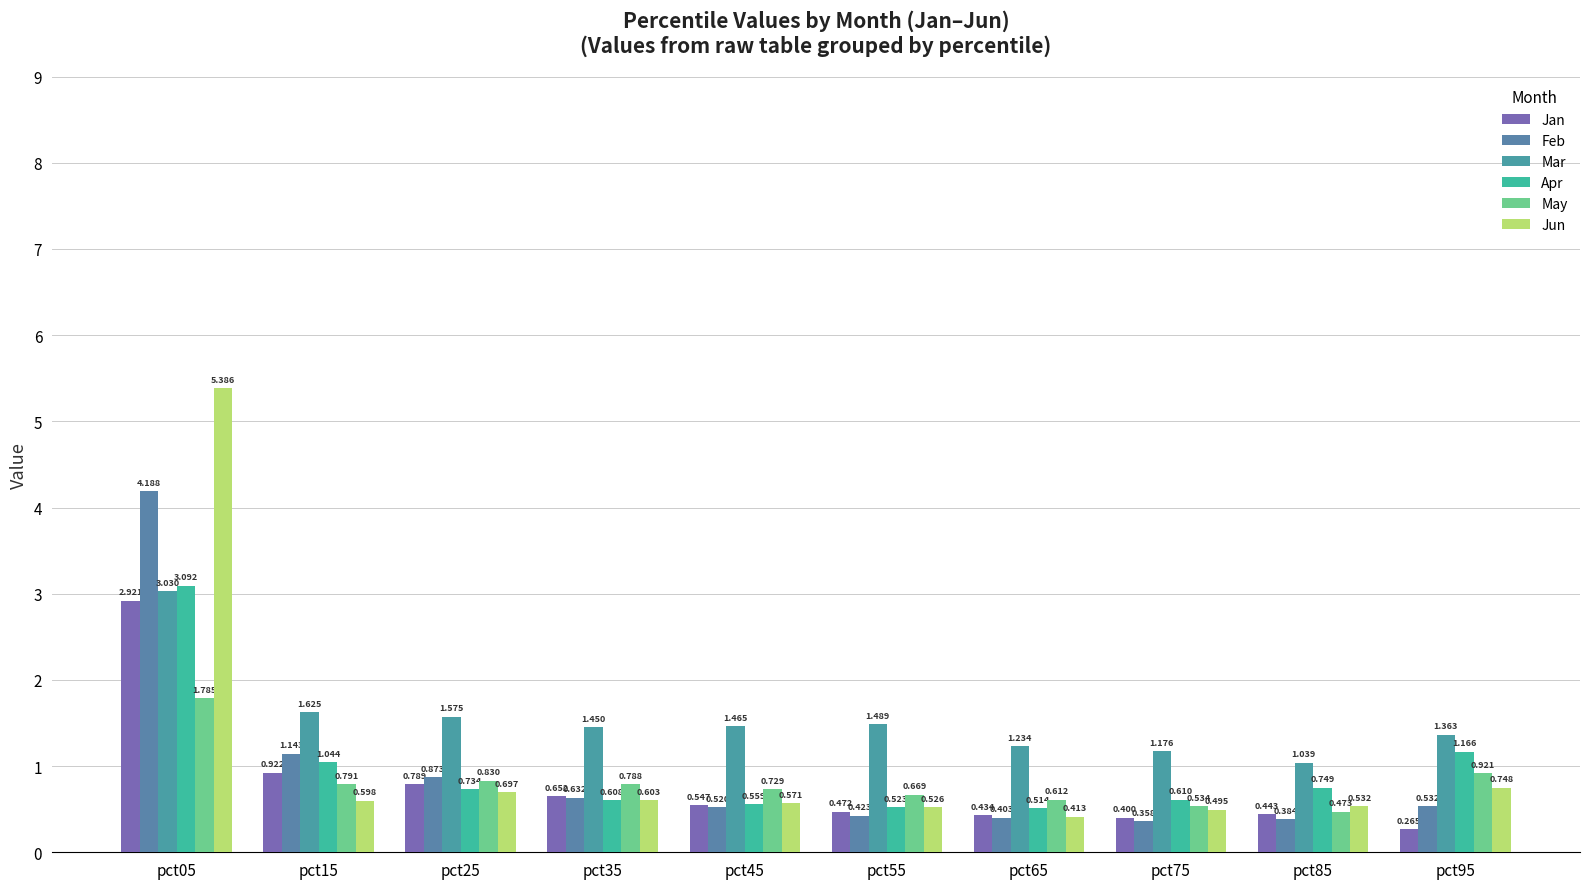

Which category has the lowest value in the Mar series?

pct85